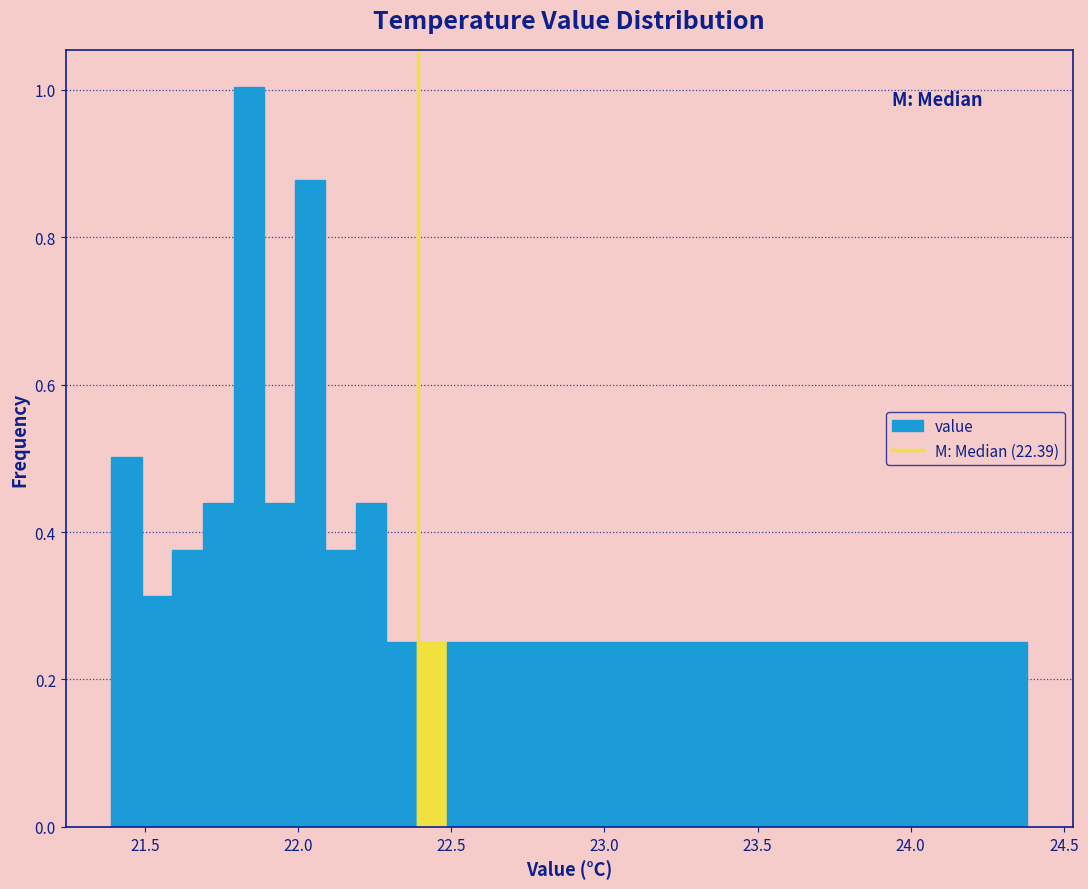

Around what value on the x-axis is the tallest bar? Give the approximate position of its centre, as read against the axis.

21.85